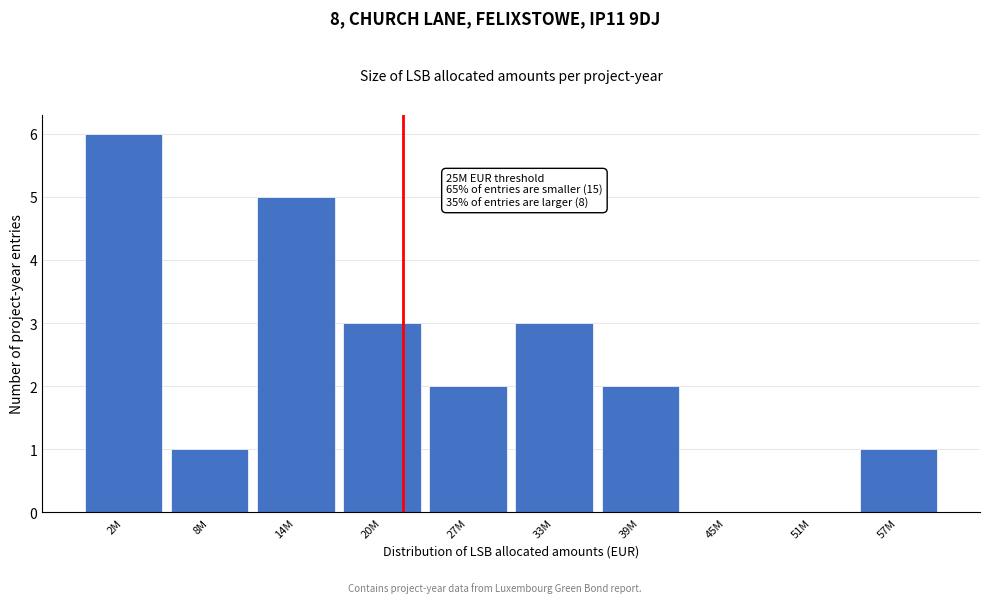

Reading left to right, extract all data points from this chart.

2M=6	8M=1	14M=5	20M=3	27M=2	33M=3	39M=2	45M=0	51M=0	57M=1